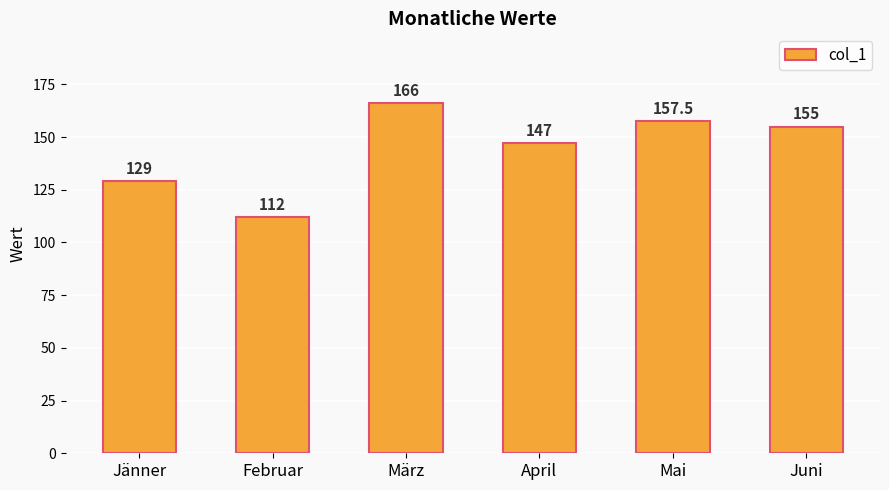

Rank the categories by value from lowest to highest.

Februar, Jänner, April, Juni, Mai, März